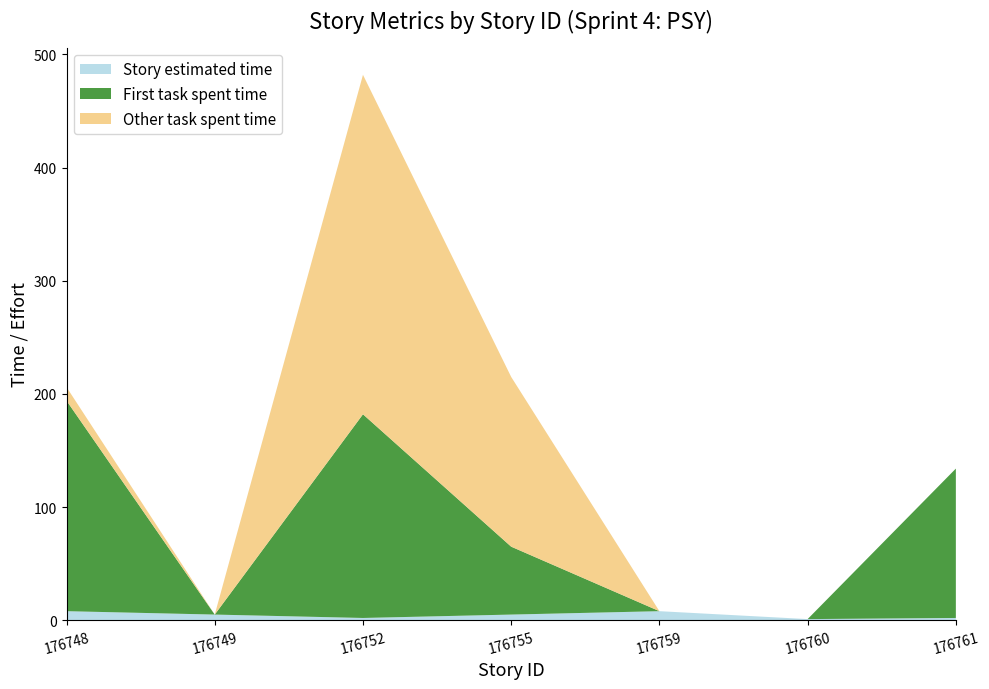

At which category is the sum across all series the highest?

176752